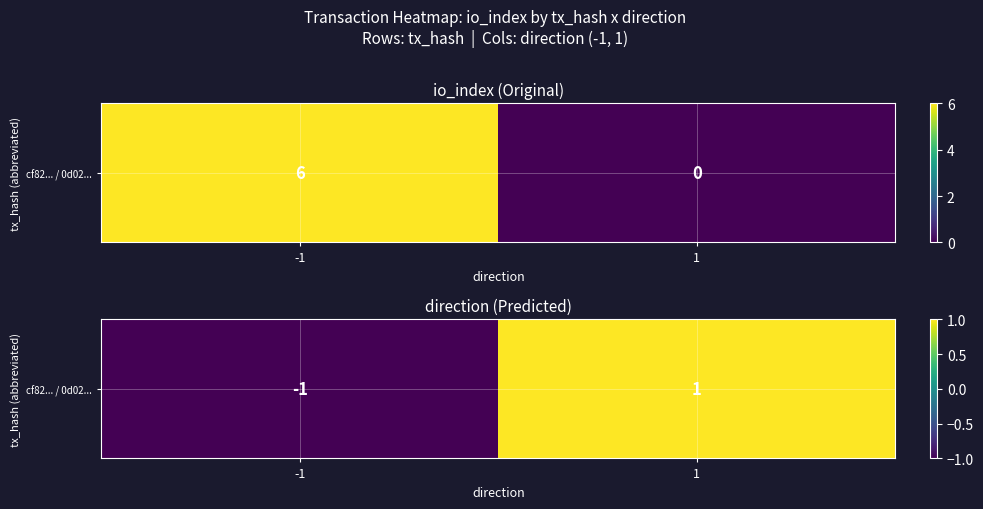

Reading left to right, what are all the values shown in this chart?

-1	1